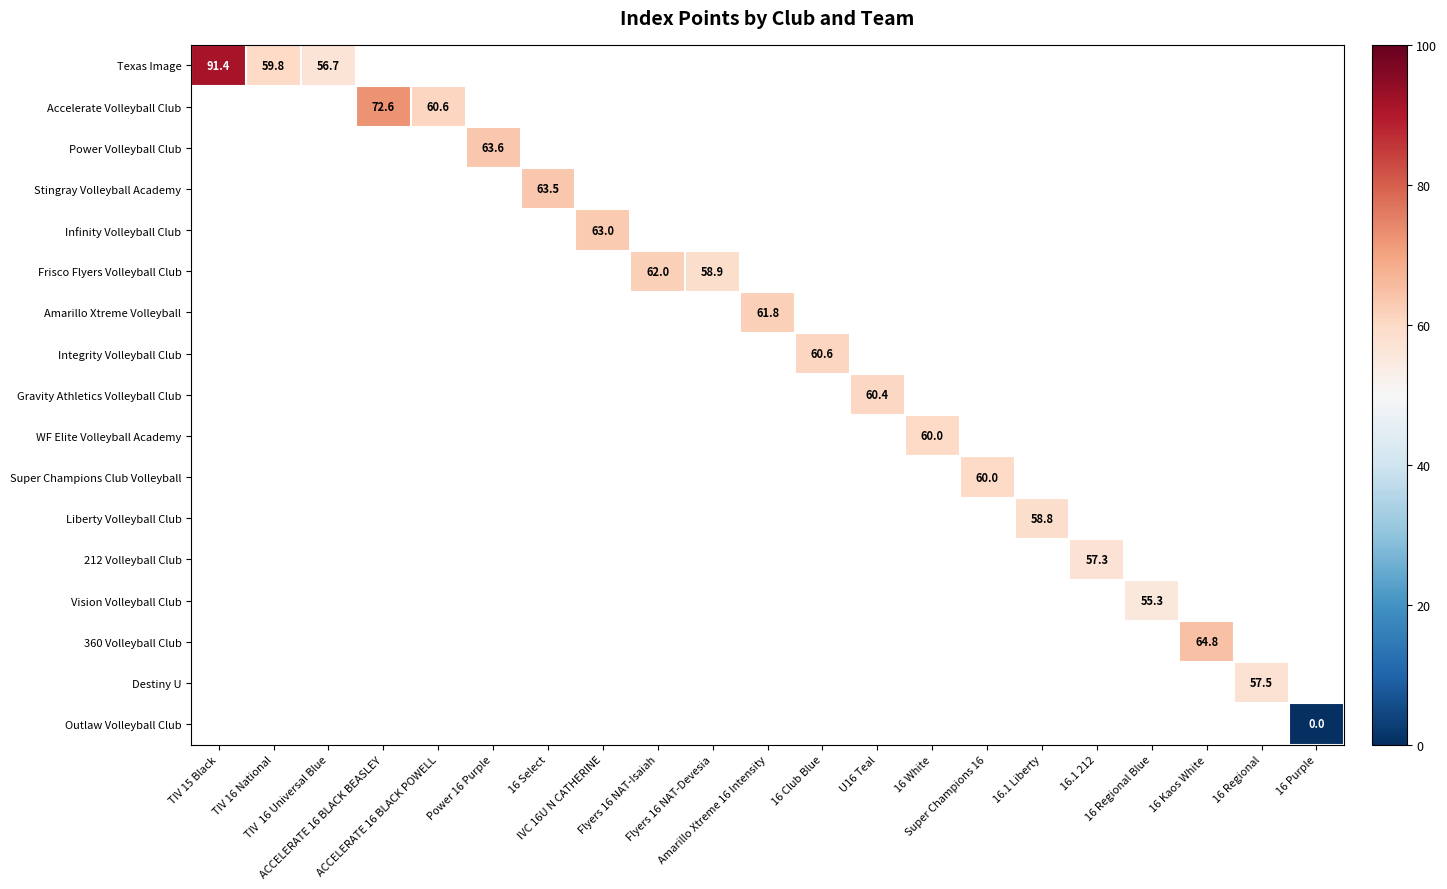

Which has a higher value, 16 Purple or 16.1 Liberty?

16.1 Liberty